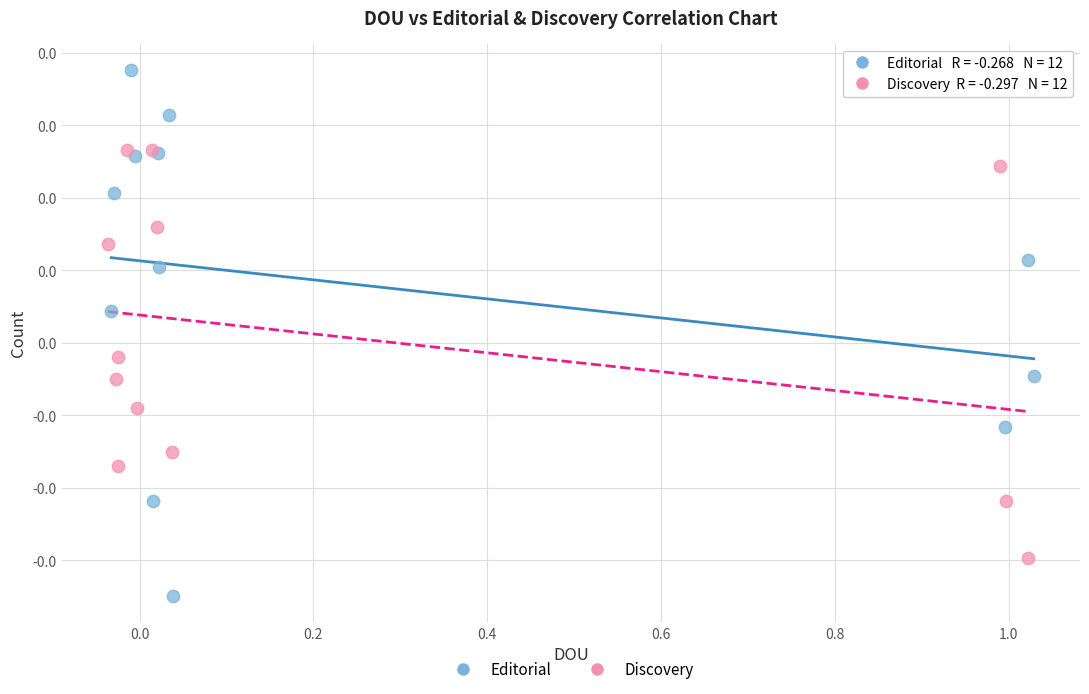

What are all the series names shown in the legend?

Editorial, Discovery